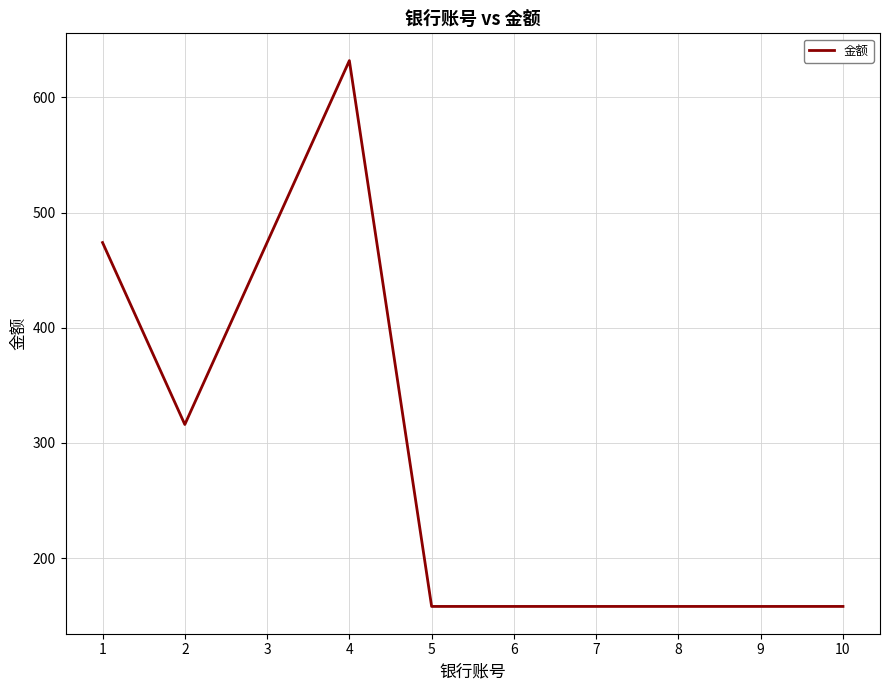

What is the difference between the values at 4 and 1?

158